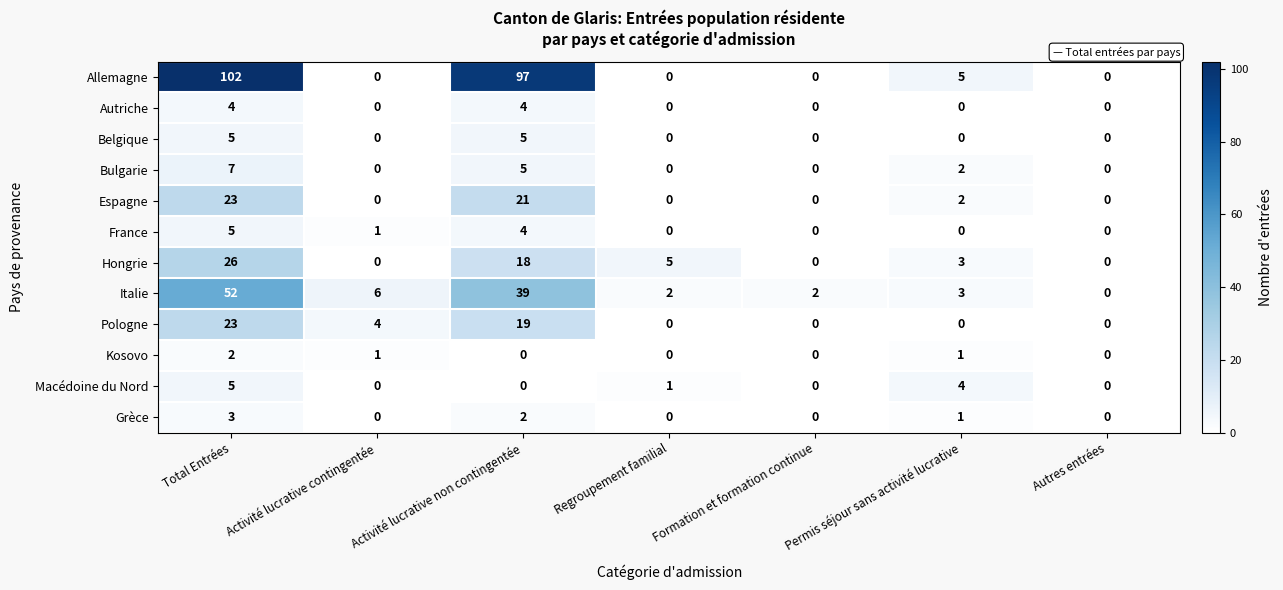

What is the sum of all Macédoine du Nord values?

10